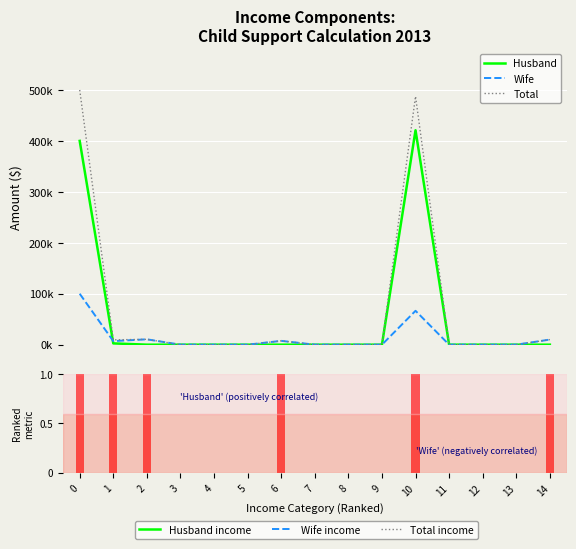

The value of Total at 0 is 160744. True or false?

False